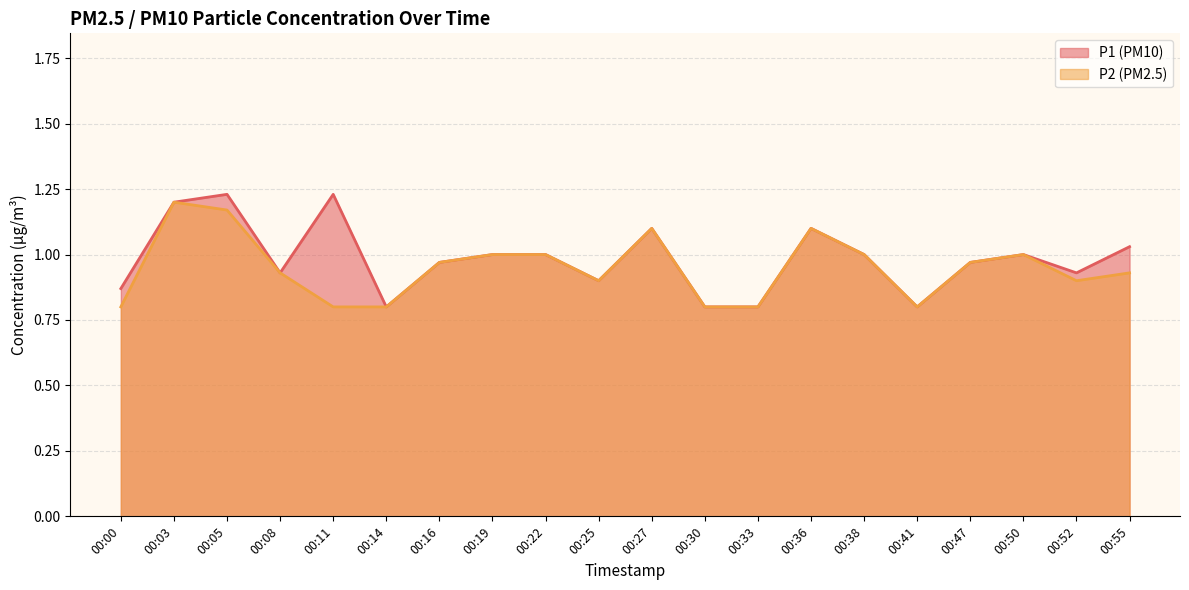

True or false: P2 and P1 cross at least once.

False